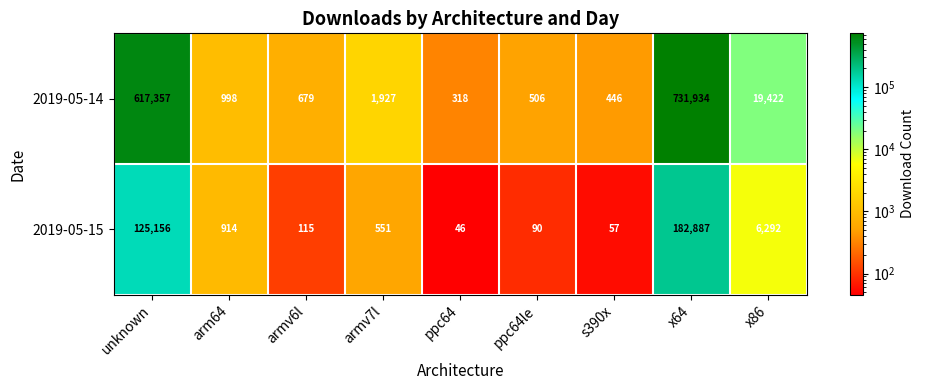

How many data points in 2019-05-15 are less than 551?

4